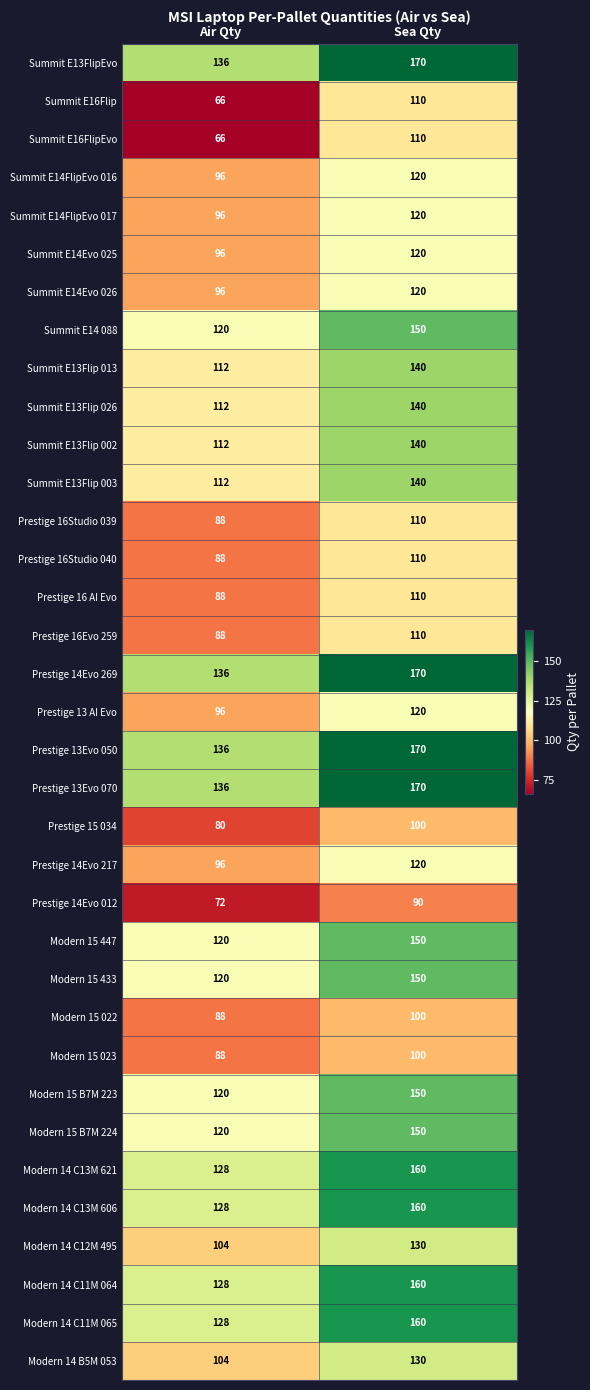

What value does the Prestige 14Evo 269 series have at Sea Qty?

170